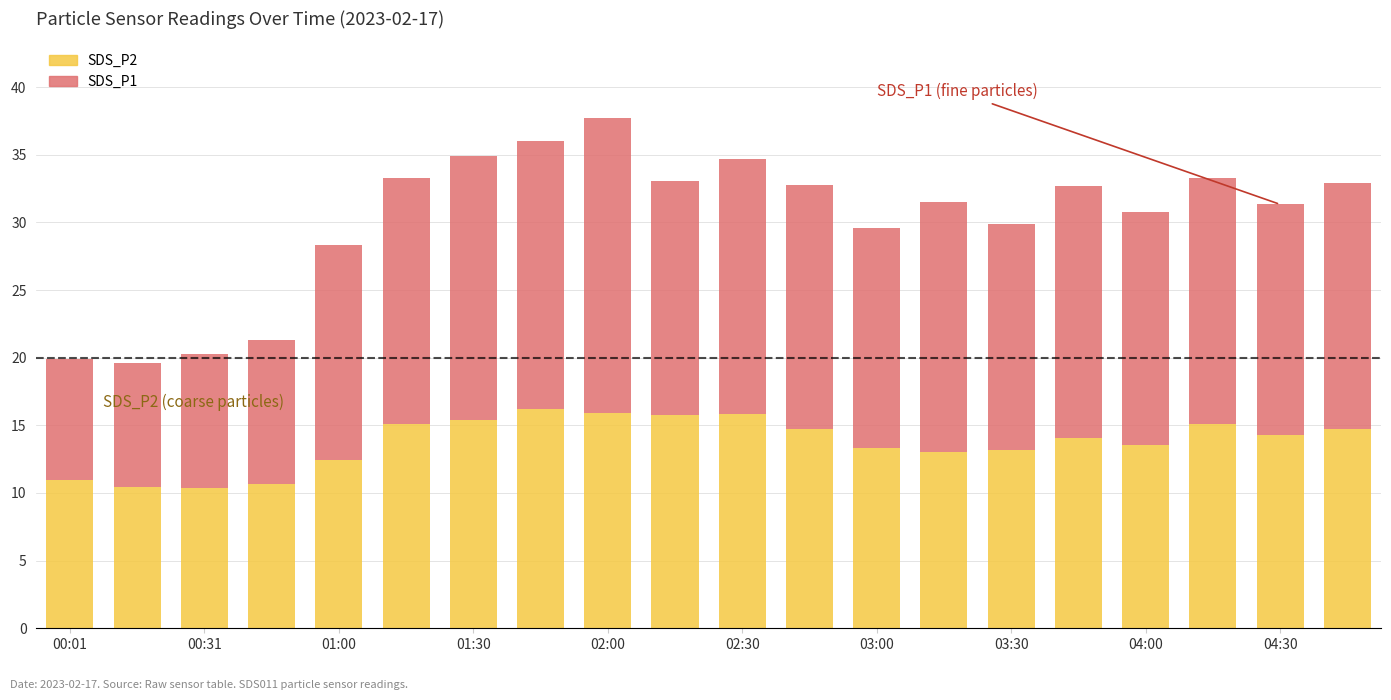

What is the sum of all SDS_P2 values?

275.0